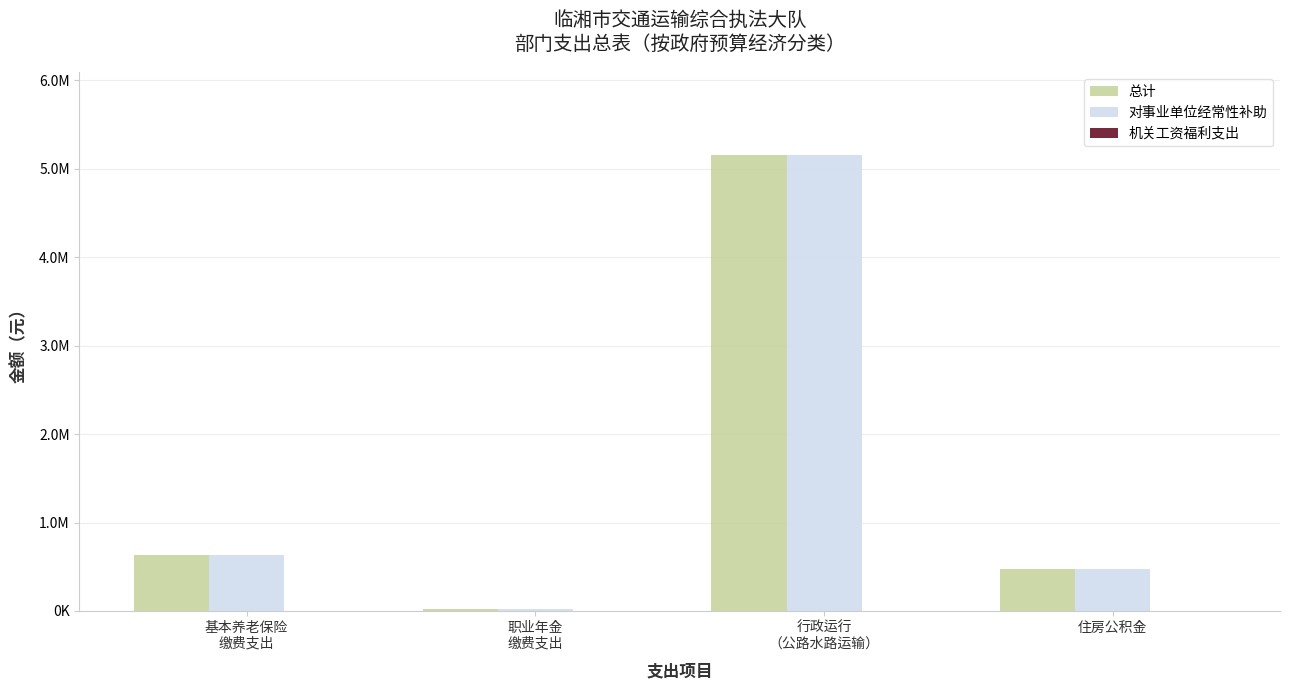

Where does the 总计 series first go above 636036?

基本养老保险
缴费支出